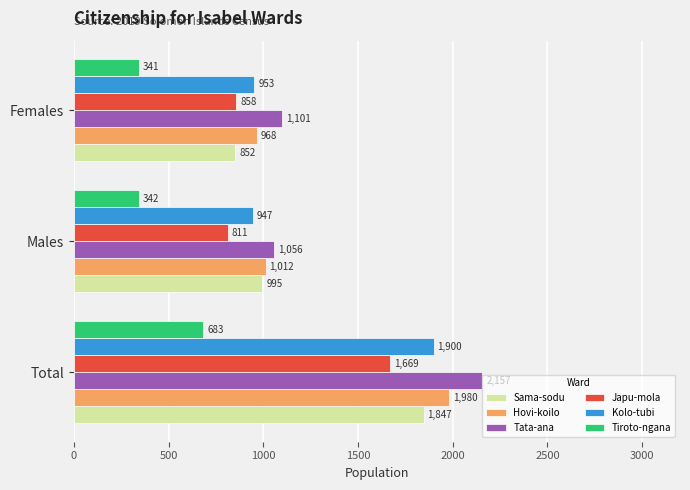

At which label is Japu-mola closest to 1240?

Females